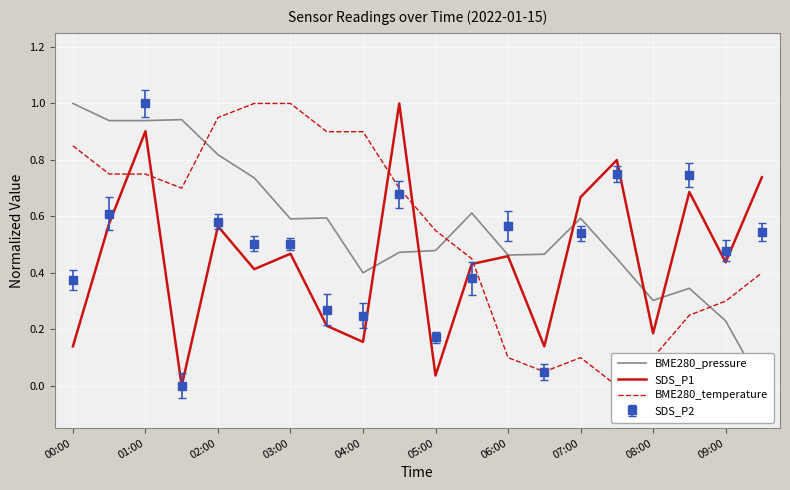

What is the greatest value displayed?

1.0